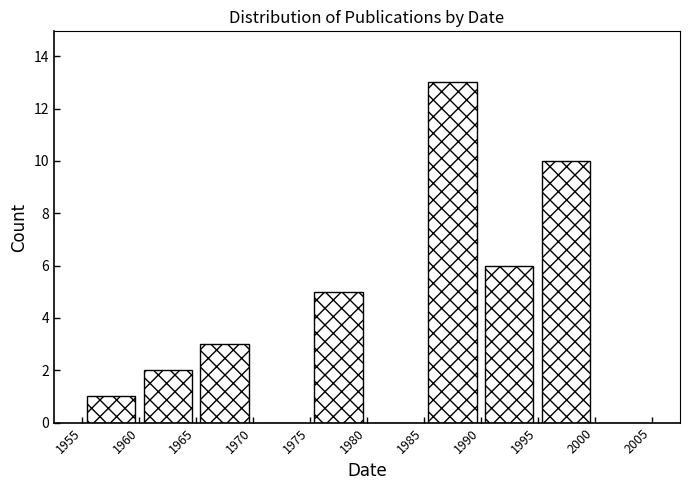

Reading left to right, transcribe this chart: for each bar, give the range it covers on the x-axis and its height. The values are not printed on the chart, so give them approximately, as read against the axis.

1955 to 1960: 1
1960 to 1965: 2
1965 to 1970: 3
1970 to 1975: 0
1975 to 1980: 5
1980 to 1985: 0
1985 to 1990: 13
1990 to 1995: 6
1995 to 2000: 10
2000 to 2005: 0